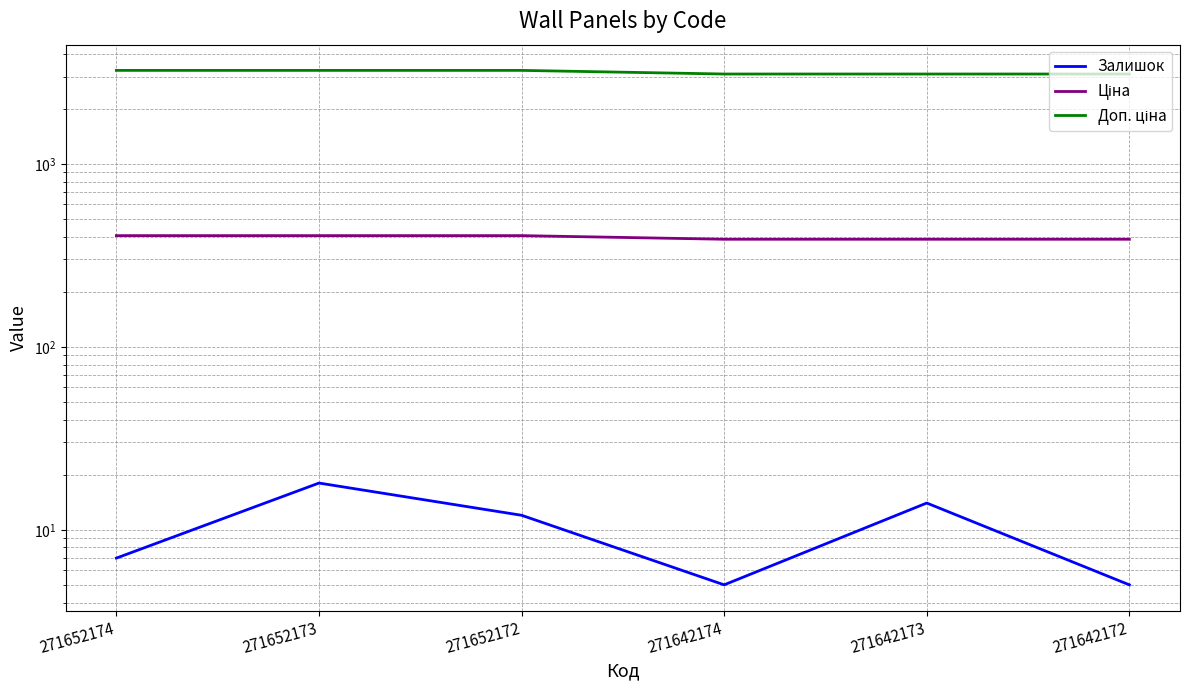

Which series has the largest total across all categories?

Доп. ціна